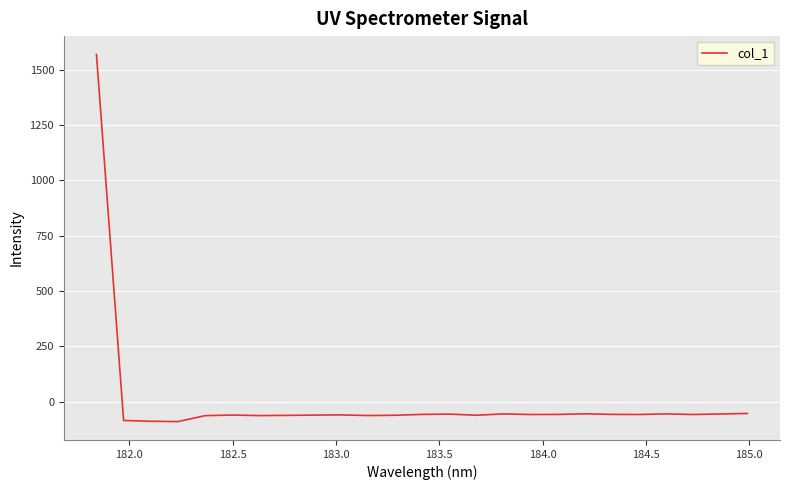

What is the minimum value shown in the chart?

-89.6